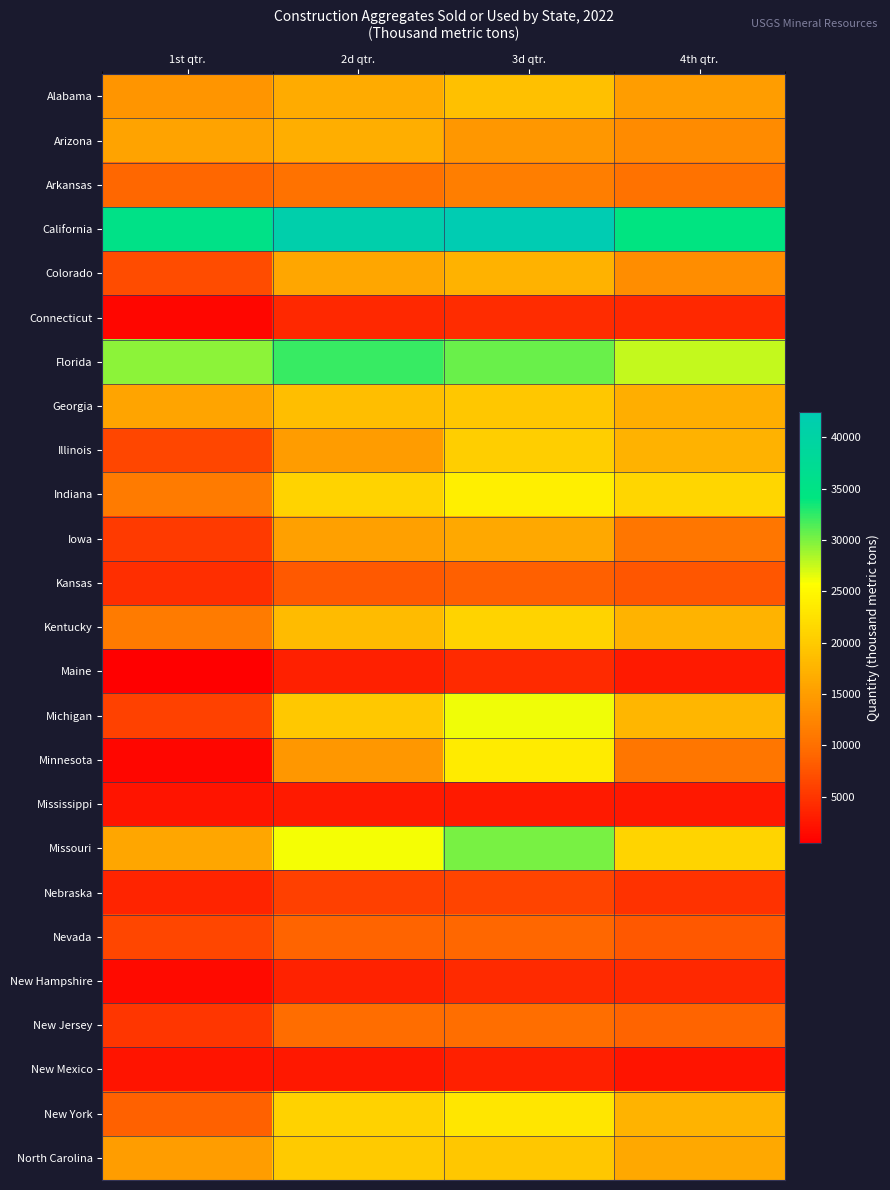

Which has a higher value, 1st qtr. or 2d qtr.?

2d qtr.